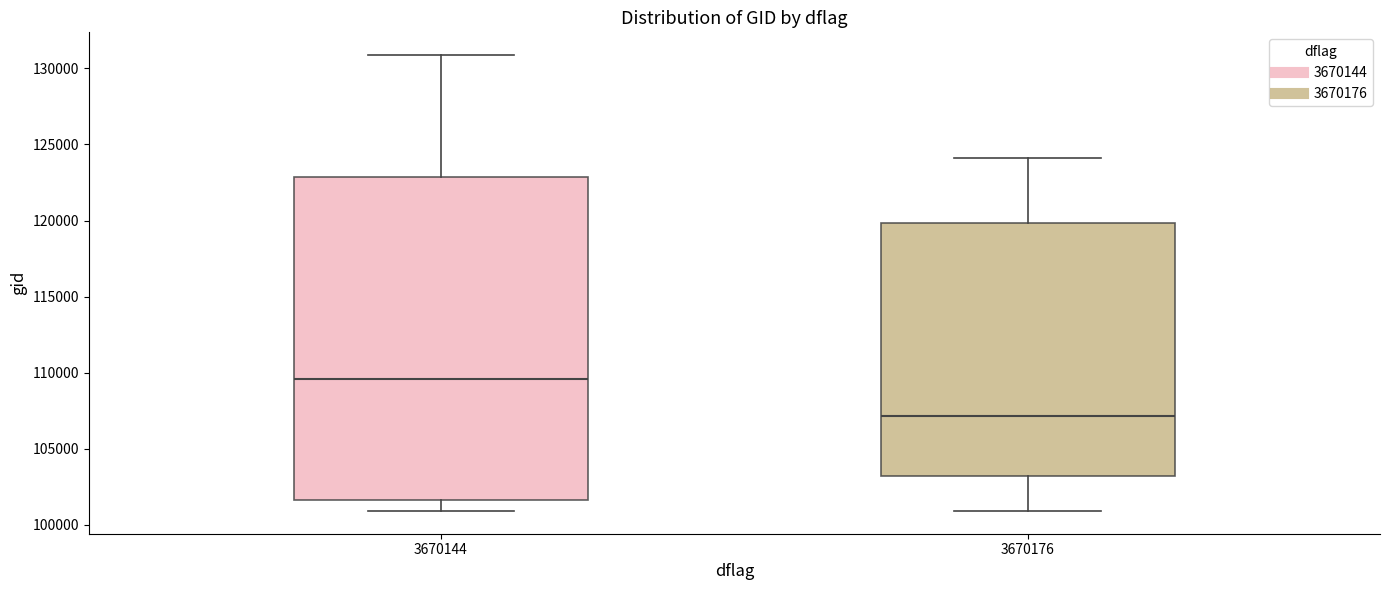

Reading left to right, read every box against the y-axis: the position of its median line, the range the box covers, and the ends of its whiskers. The values are not printed on the chart, so give them approximately, as read against the axis.

3670144: median 109500, box 101500 to 123000, whiskers 101000 to 131000
3670176: median 107000, box 103000 to 120000, whiskers 101000 to 124000